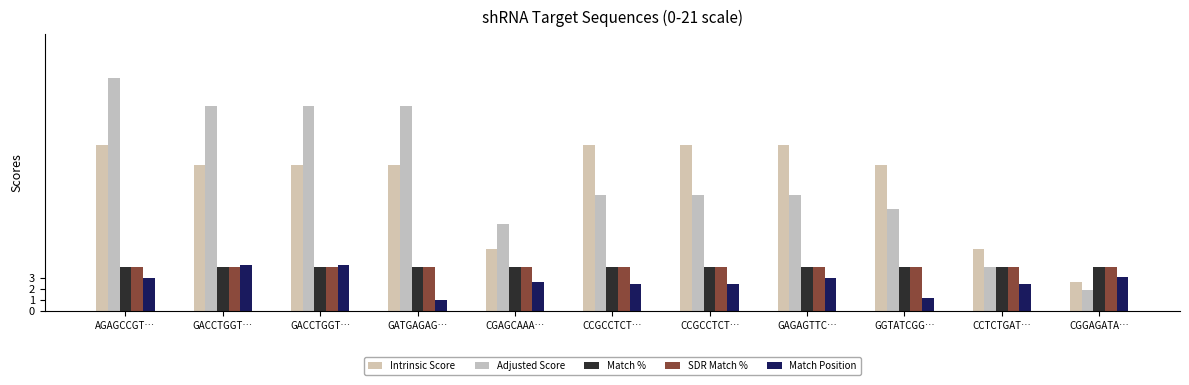

Reading left to right, transcribe all the data shown in this chart.

Intrinsic Score: AGAGCCGT…=15.0	GACCTGGT…=13.2	GACCTGGT…=13.2	GATGAGAG…=13.2	CGAGCAAA…=5.6	CCGCCTCT…=15.0	CCGCCTCT…=15.0	GAGAGTTC…=15.0	GGTATCGG…=13.2	CCTCTGAT…=5.6	CGGAGATA…=2.6
Adjusted Score: AGAGCCGT…=21.0	GACCTGGT…=18.5	GACCTGGT…=18.5	GATGAGAG…=18.5	CGAGCAAA…=7.9	CCGCCTCT…=10.5	CCGCCTCT…=10.5	GAGAGTTC…=10.5	GGTATCGG…=9.2	CCTCTGAT…=3.9	CGGAGATA…=1.8
Match %: AGAGCCGT…=4.0	GACCTGGT…=4.0	GACCTGGT…=4.0	GATGAGAG…=4.0	CGAGCAAA…=4.0	CCGCCTCT…=4.0	CCGCCTCT…=4.0	GAGAGTTC…=4.0	GGTATCGG…=4.0	CCTCTGAT…=4.0	CGGAGATA…=4.0
SDR Match %: AGAGCCGT…=4.0	GACCTGGT…=4.0	GACCTGGT…=4.0	GATGAGAG…=4.0	CGAGCAAA…=4.0	CCGCCTCT…=4.0	CCGCCTCT…=4.0	GAGAGTTC…=4.0	GGTATCGG…=4.0	CCTCTGAT…=4.0	CGGAGATA…=4.0
Match Position: AGAGCCGT…=3.0	GACCTGGT…=4.2	GACCTGGT…=4.2	GATGAGAG…=1.0	CGAGCAAA…=2.6	CCGCCTCT…=2.4	CCGCCTCT…=2.4	GAGAGTTC…=2.9	GGTATCGG…=1.1	CCTCTGAT…=2.4	CGGAGATA…=3.1